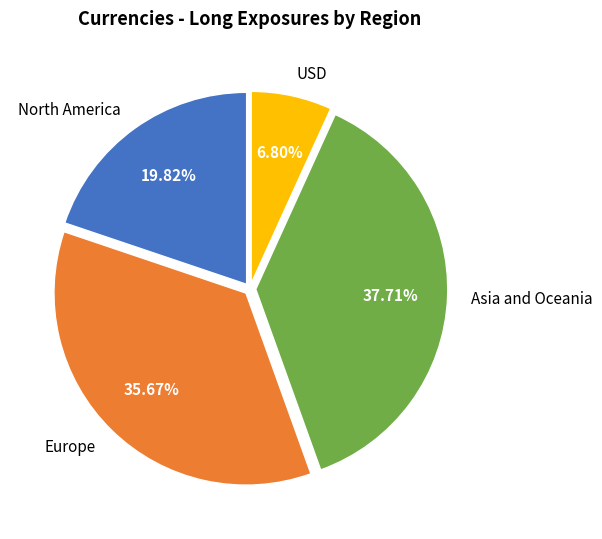

How many segments does this pie chart have?

4